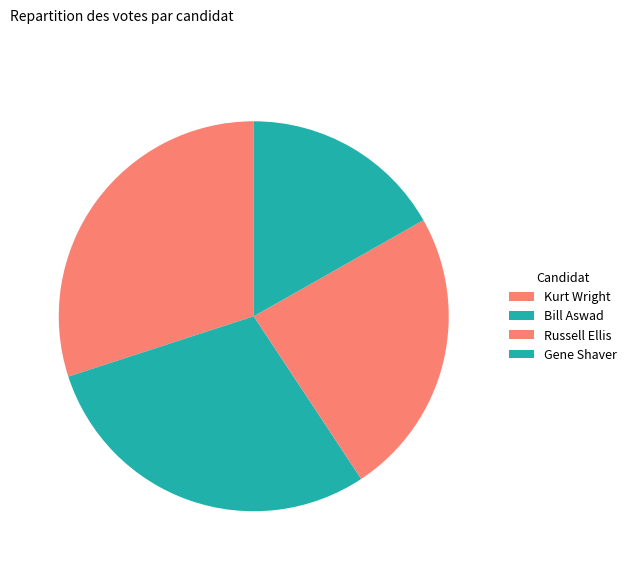

Does Kurt Wright account for over 50% of the chart?

No